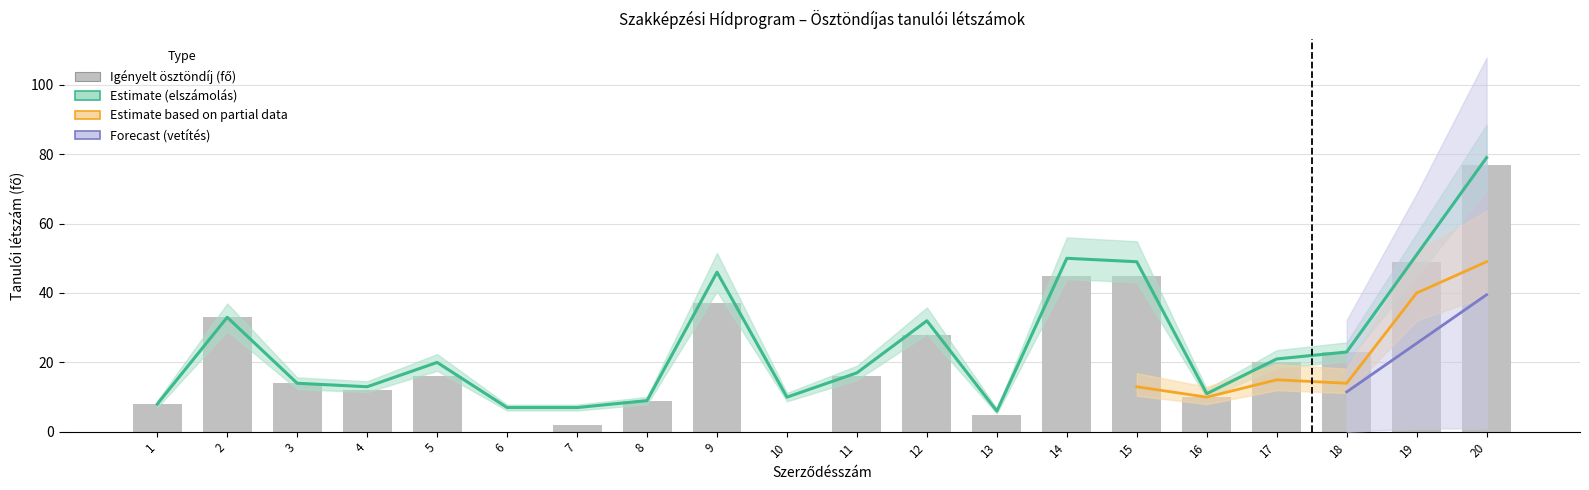

Which category has the highest value across all series?

20